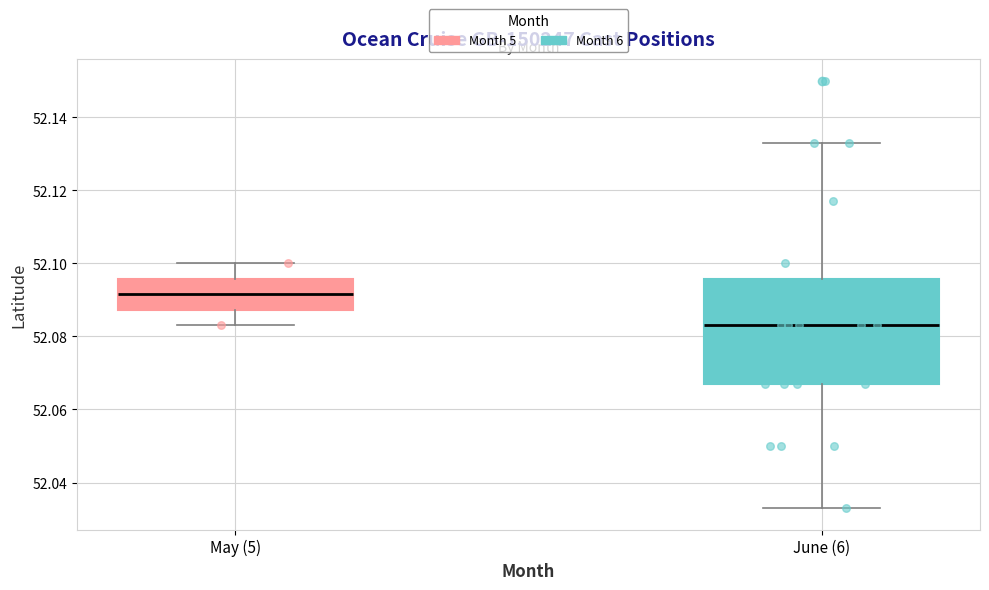

Reading left to right, read every box against the y-axis: the position of its median line, the range the box covers, and the ends of its whiskers. The values are not printed on the chart, so give them approximately, as read against the axis.

May (5): median 52.092, box 52.088 to 52.096, whiskers 52.084 to 52.100
June (6): median 52.084, box 52.068 to 52.096, whiskers 52.034 to 52.134